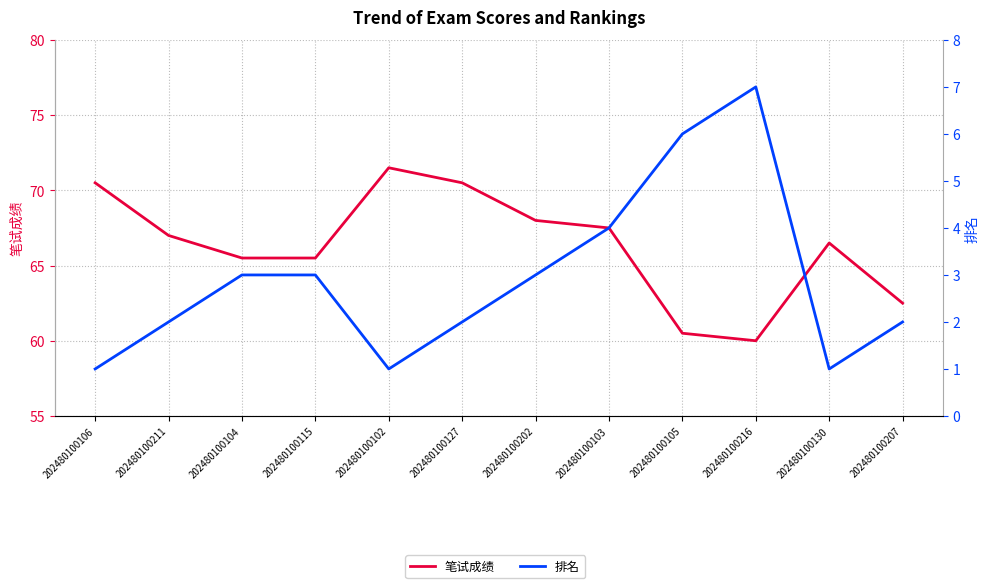

Does the chart have visible grid lines?

Yes